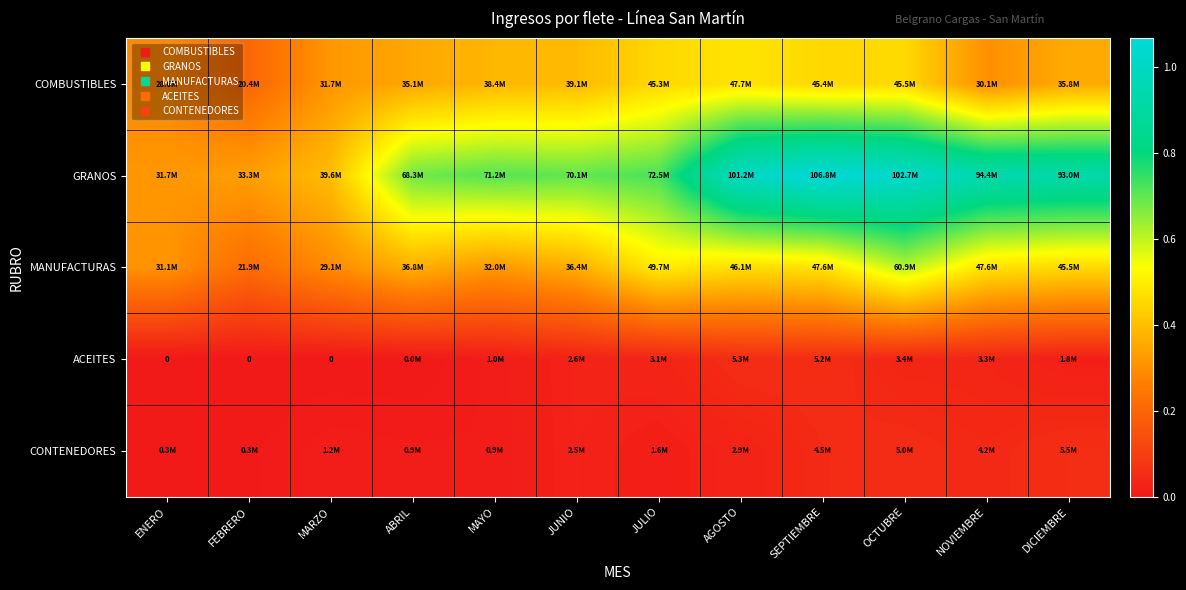

What is the difference between the highest and lowest values at OCTUBRE?

99302616